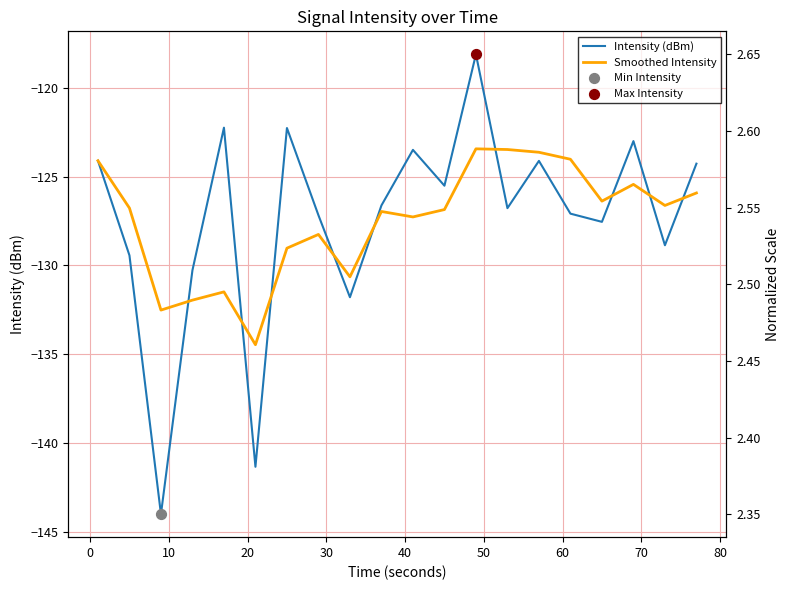

What are all the series names shown in the legend?

Intensity (dBm), Smoothed Intensity